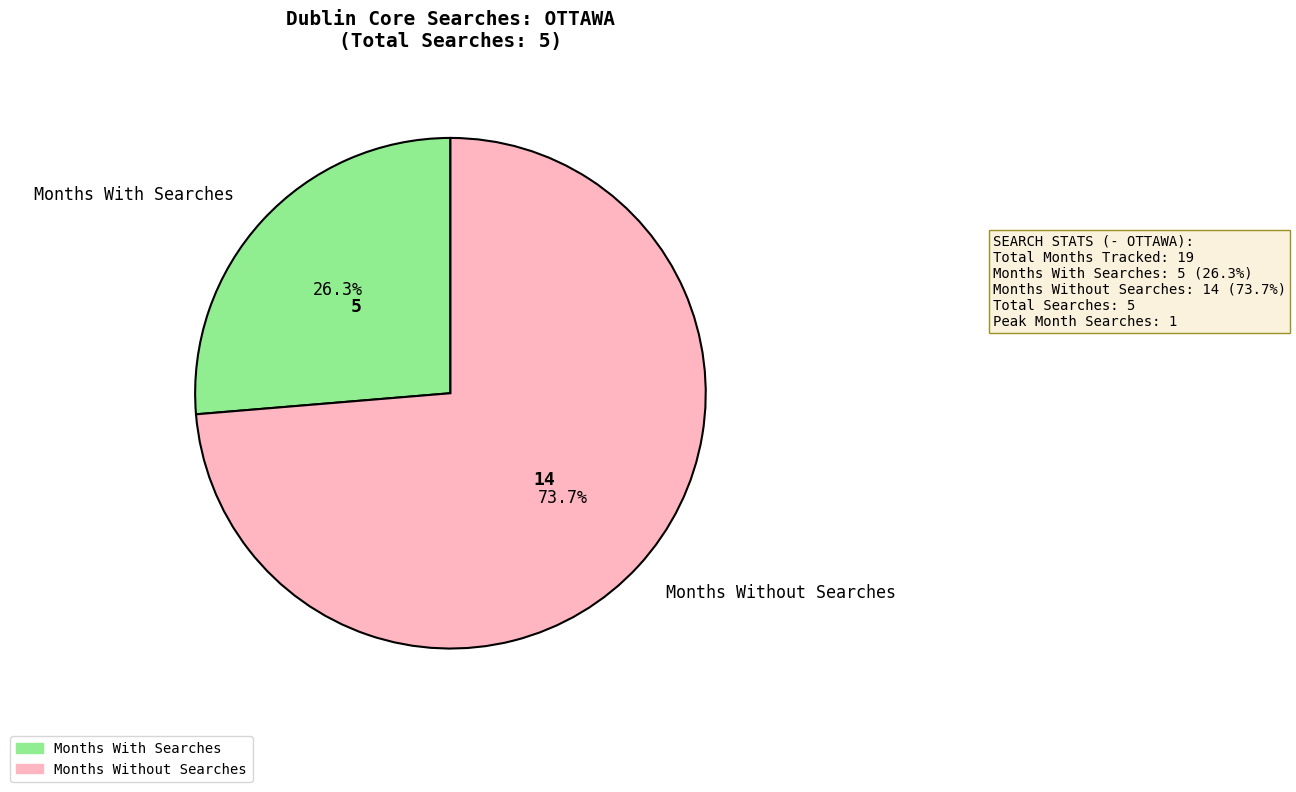

Rank the categories by value from highest to lowest.

Months Without Searches, Months With Searches